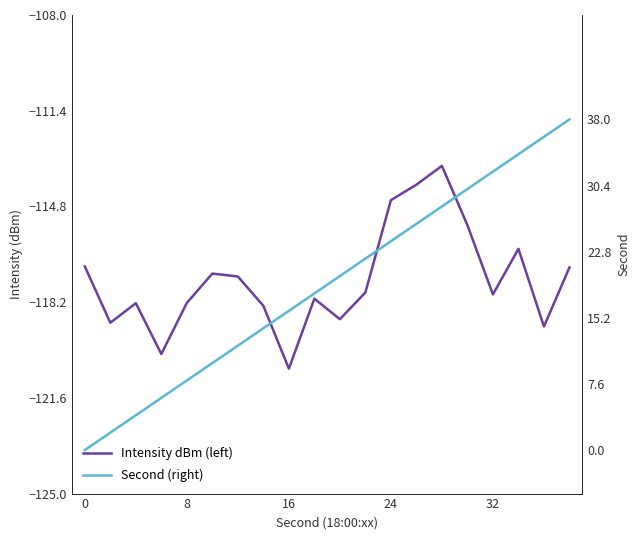

List the series in order of their overall mean, lowest first.

Intensity dBm (left), Second (right)